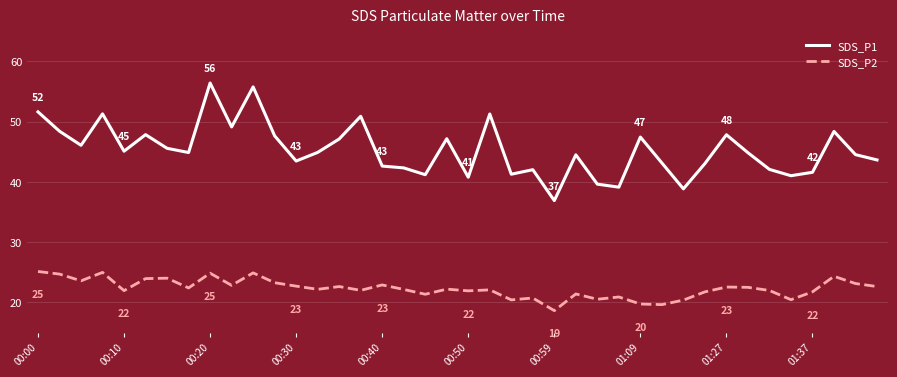

What is the minimum value shown in the chart?

18.6